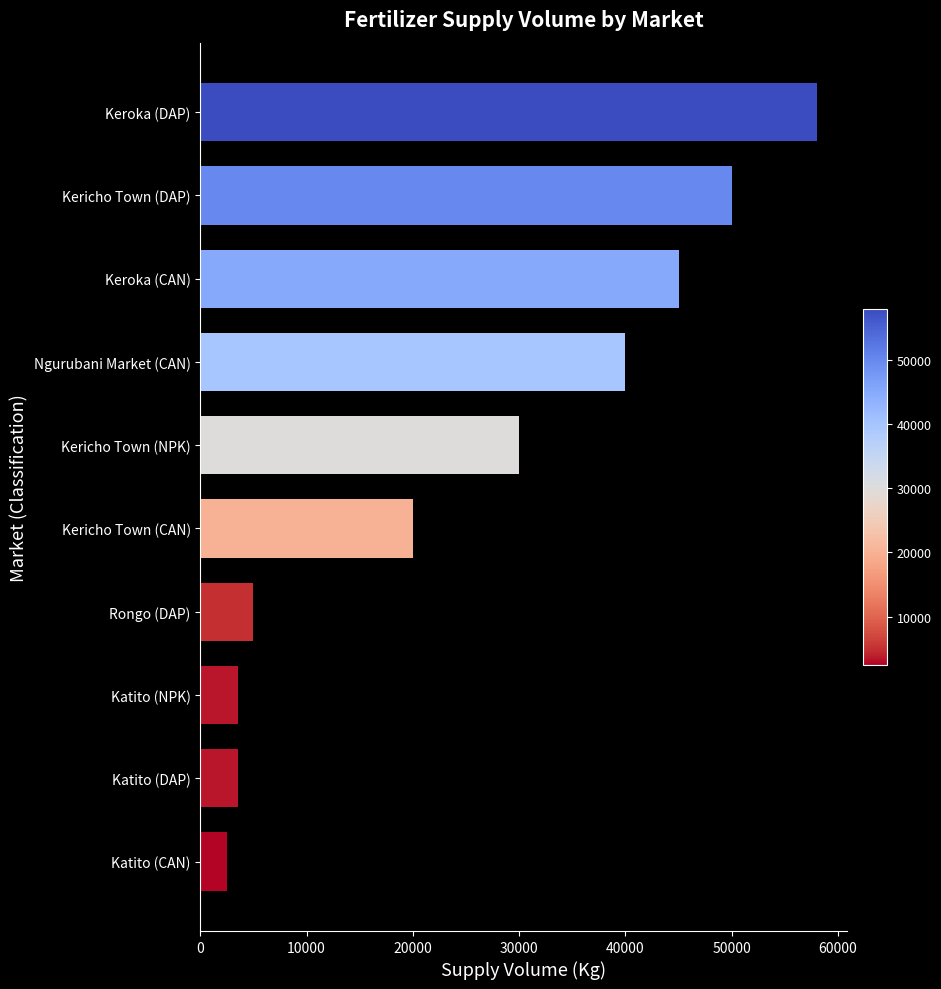

Reading top to bottom, list all the values displayed in this chart.

58000	50000	45000	40000	30000	20000	5000	3500	3500	2500